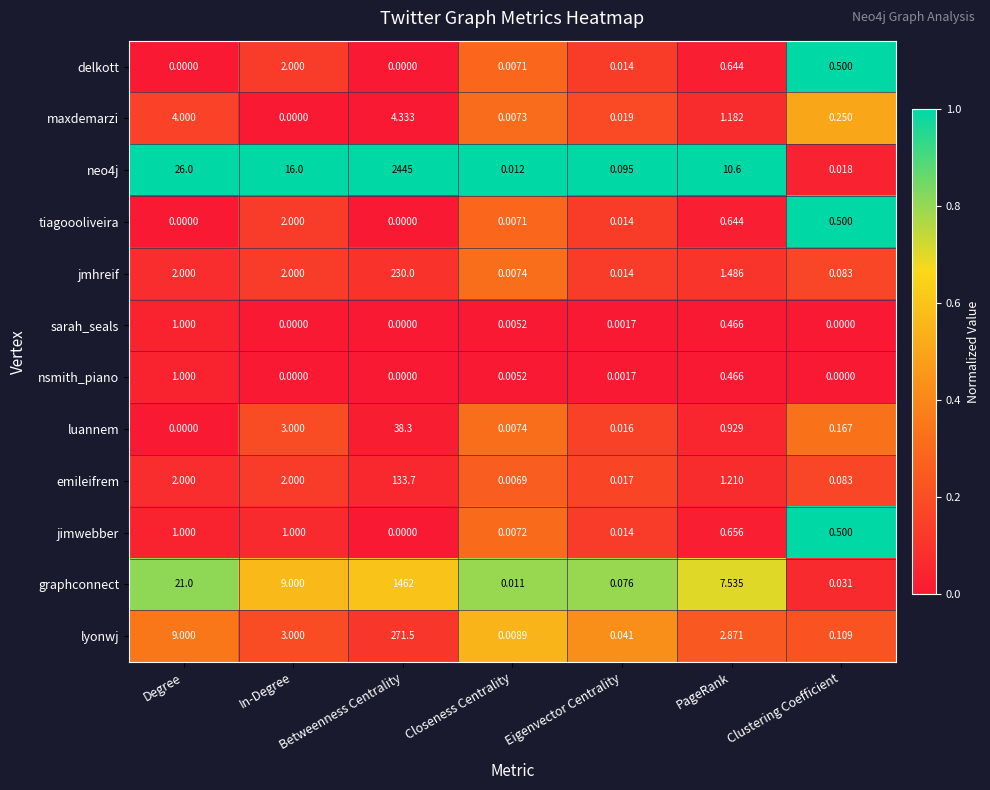

Is the value of luannem at In-Degree greater than the value of sarah_seals at Degree?

Yes